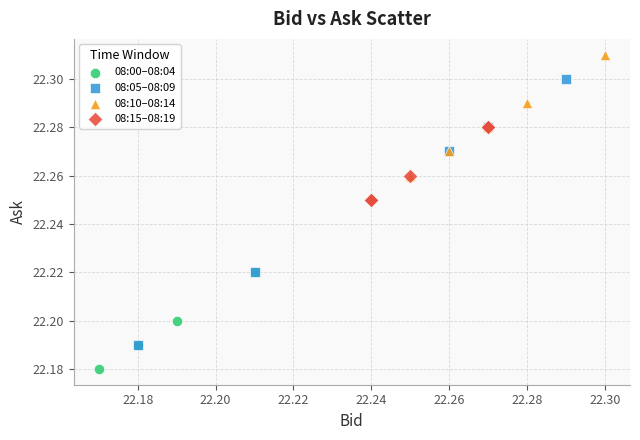

Which series contains the lowest Y value?

08:00–08:04